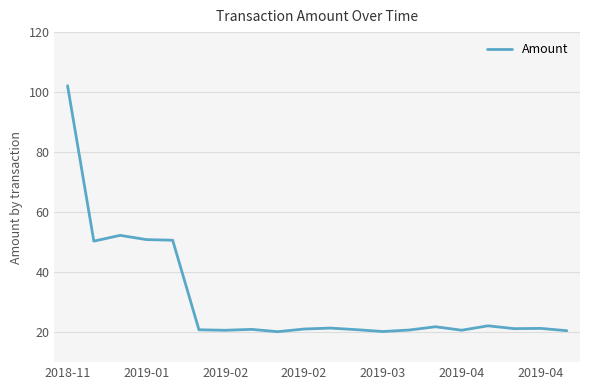

What is the smallest value displayed?

20.1